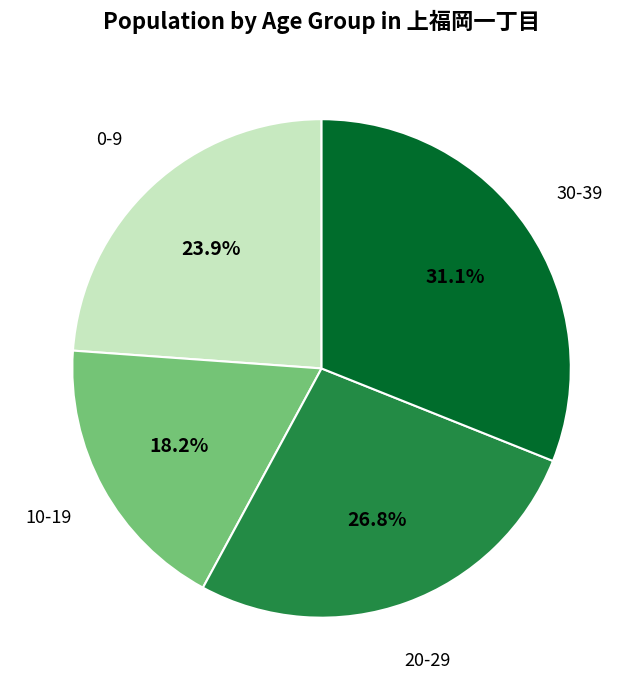

Is there any slice that represents more than half of the pie?

No